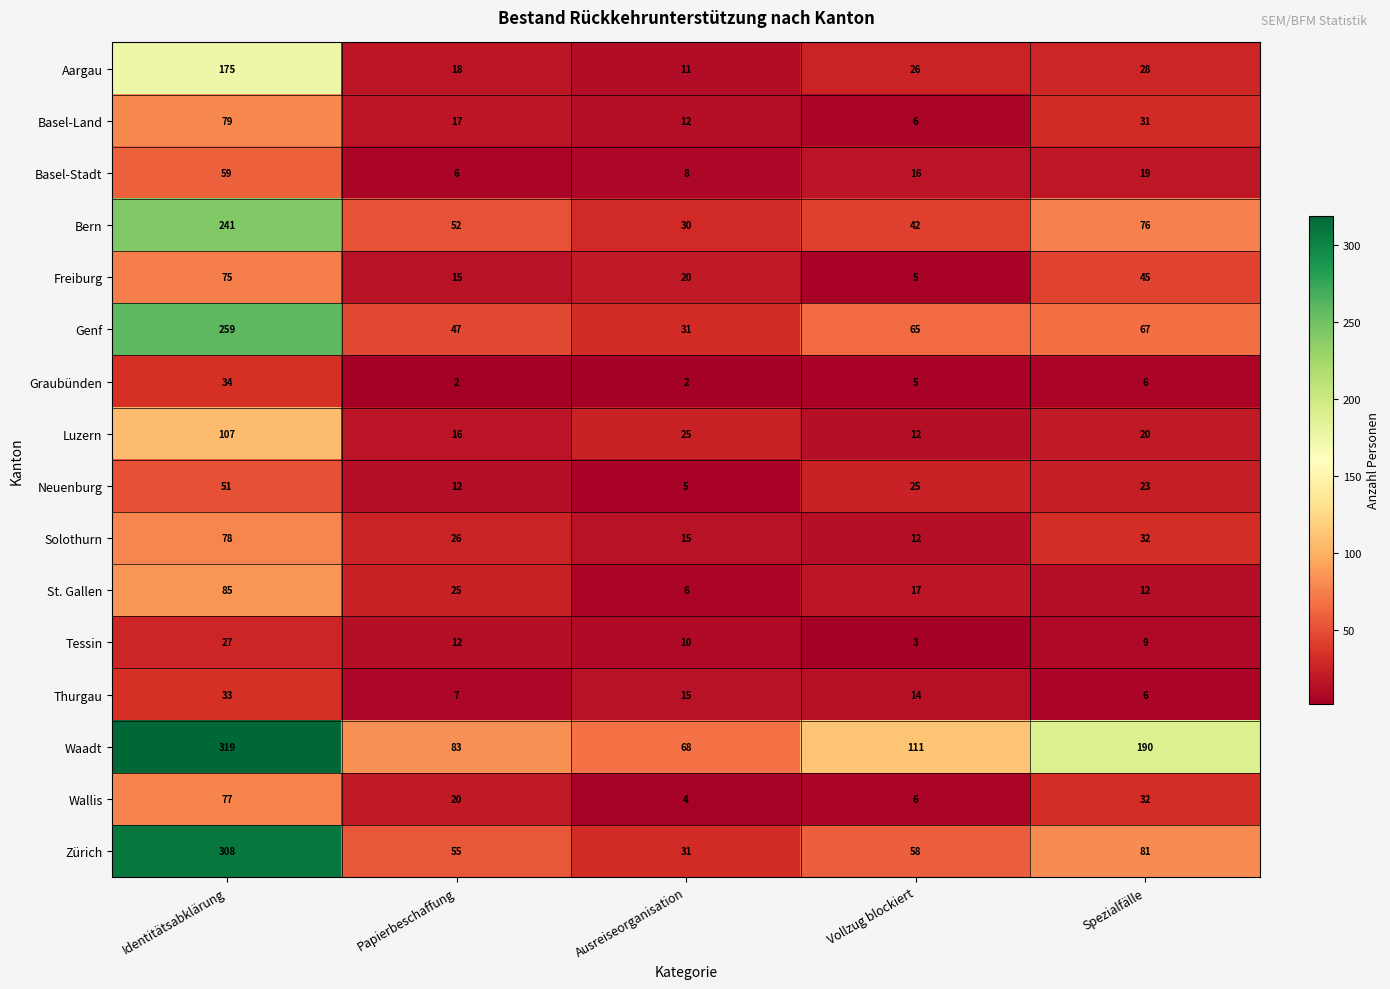

What is the minimum value shown in the chart?

2